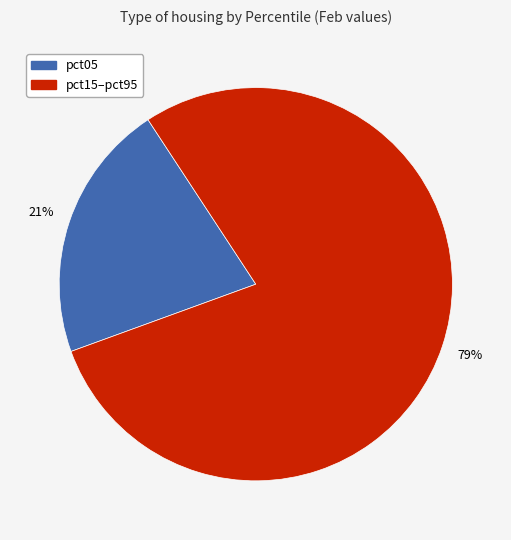

Is there a majority slice in this chart?

Yes